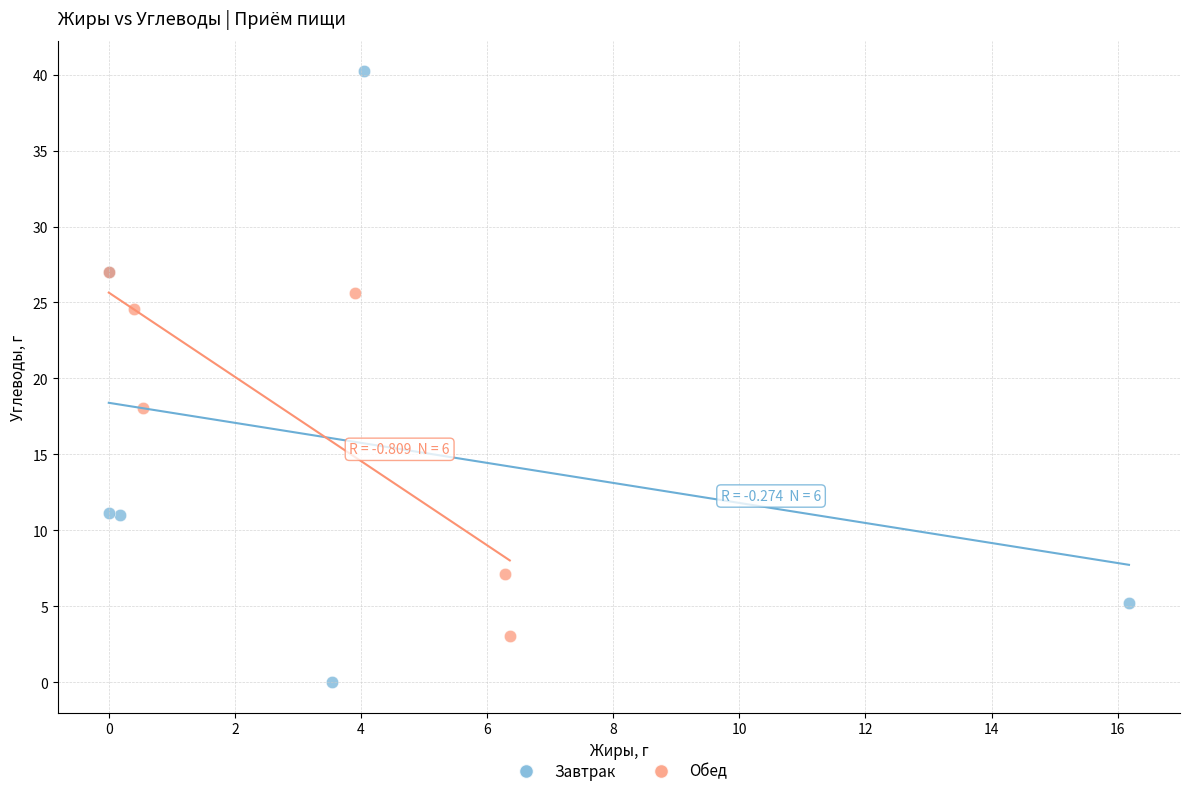

What are all the series names shown in the legend?

Завтрак, Обед